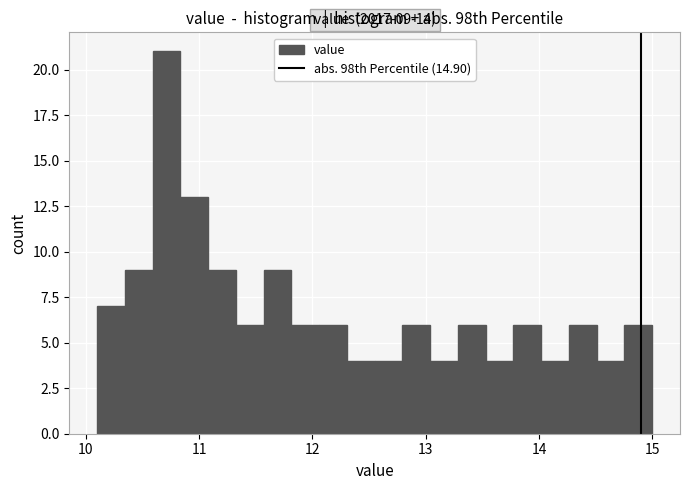

Around what value on the x-axis is the tallest bar? Give the approximate position of its centre, as read against the axis.

10.7